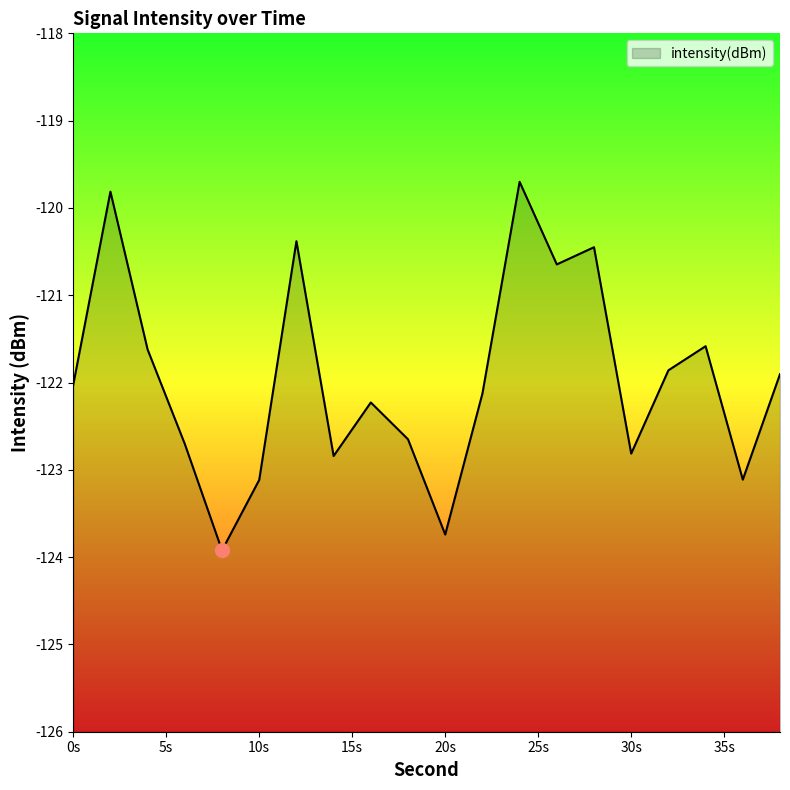

How many lines are shown in the chart?

1